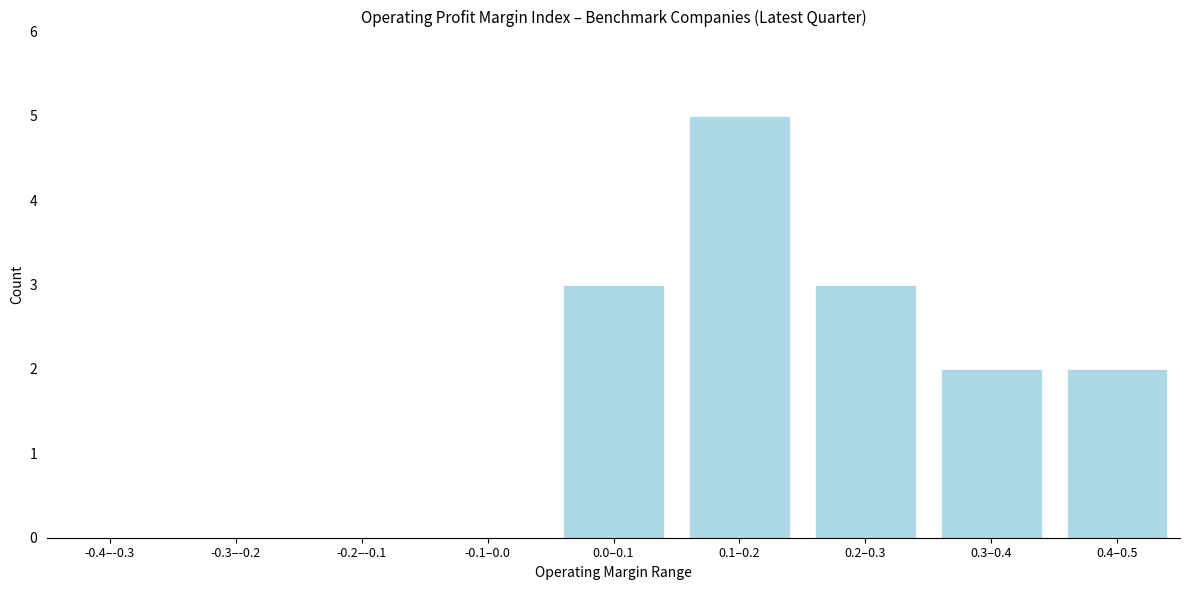

Reading left to right, what are all the values shown in this chart?

-0.4–-0.3=0	-0.3–-0.2=0	-0.2–-0.1=0	-0.1–0.0=0	0.0–0.1=3	0.1–0.2=5	0.2–0.3=3	0.3–0.4=2	0.4–0.5=2